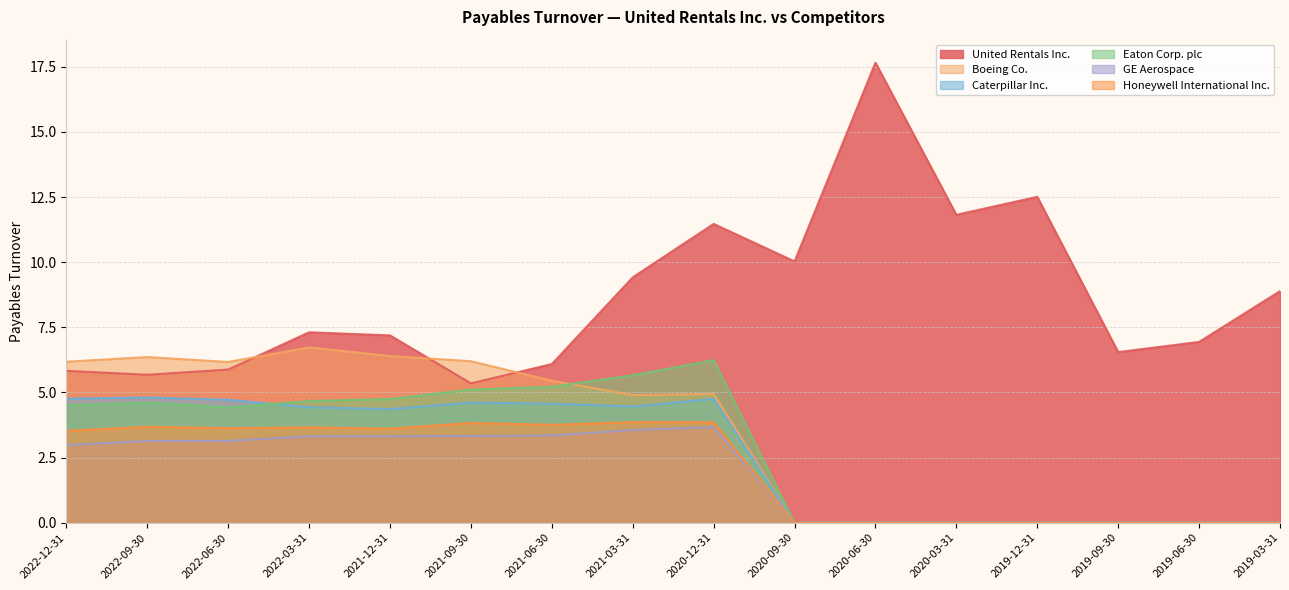

How many categories are shown in the chart?

16